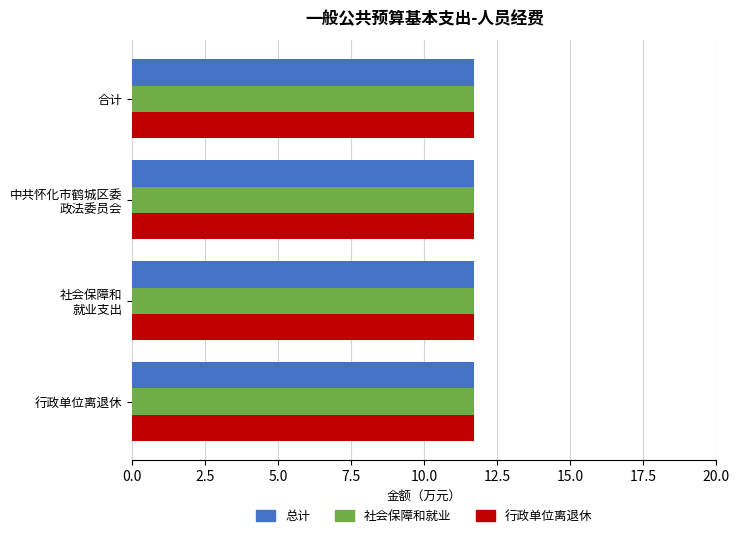

Where is 总计 nearest to the value 11?

合计